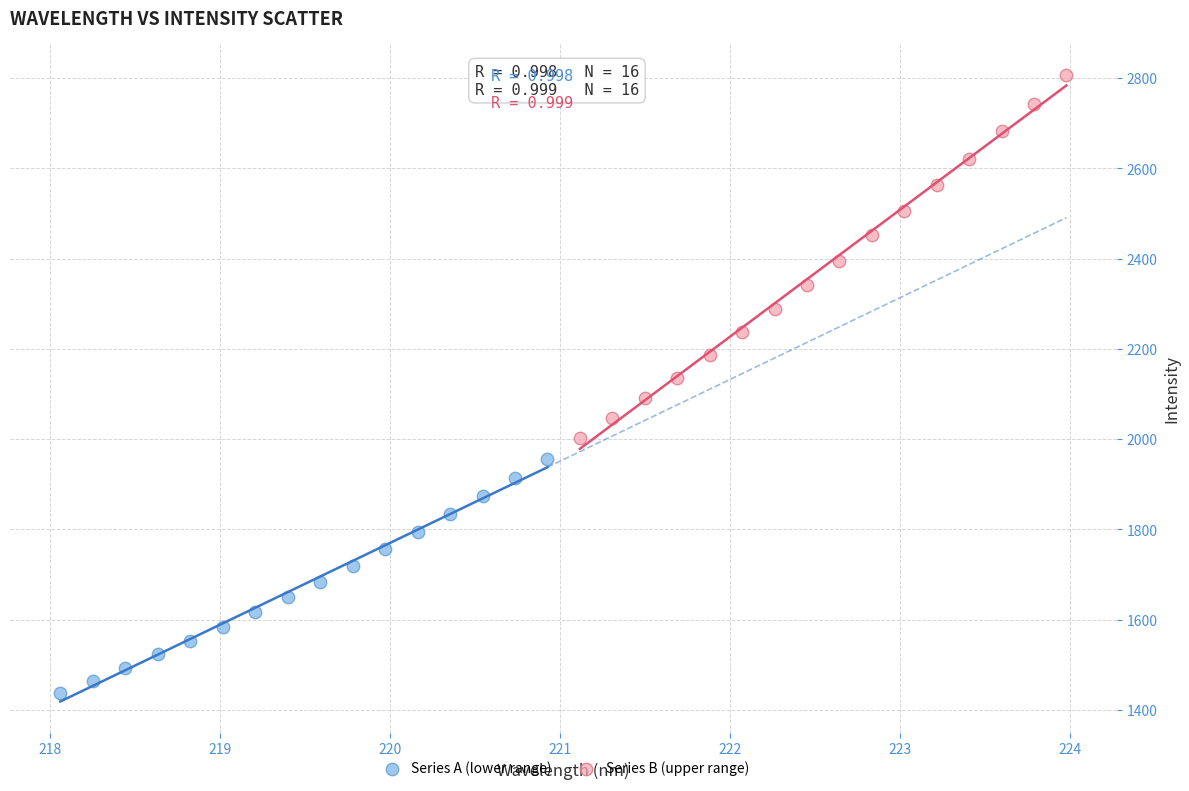

What are all the series names shown in the legend?

Series A (lower range), Series B (upper range)